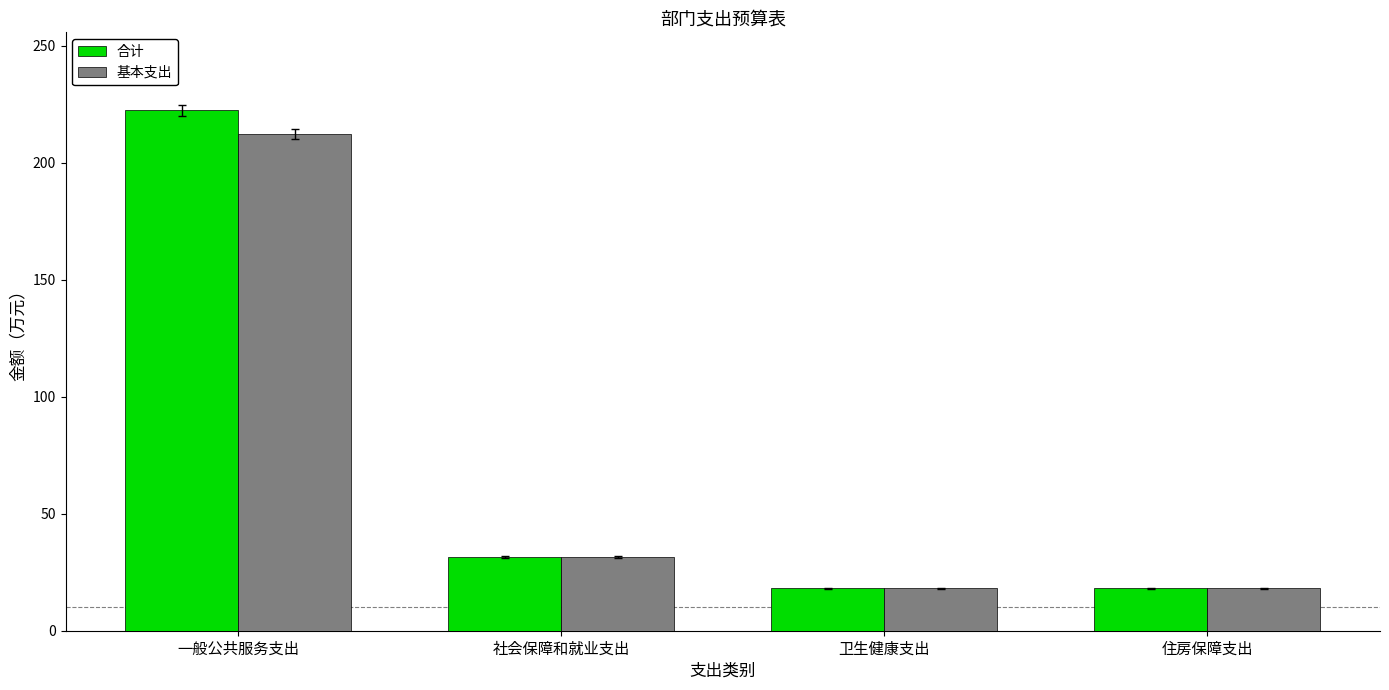

How many bars are there in total?

8